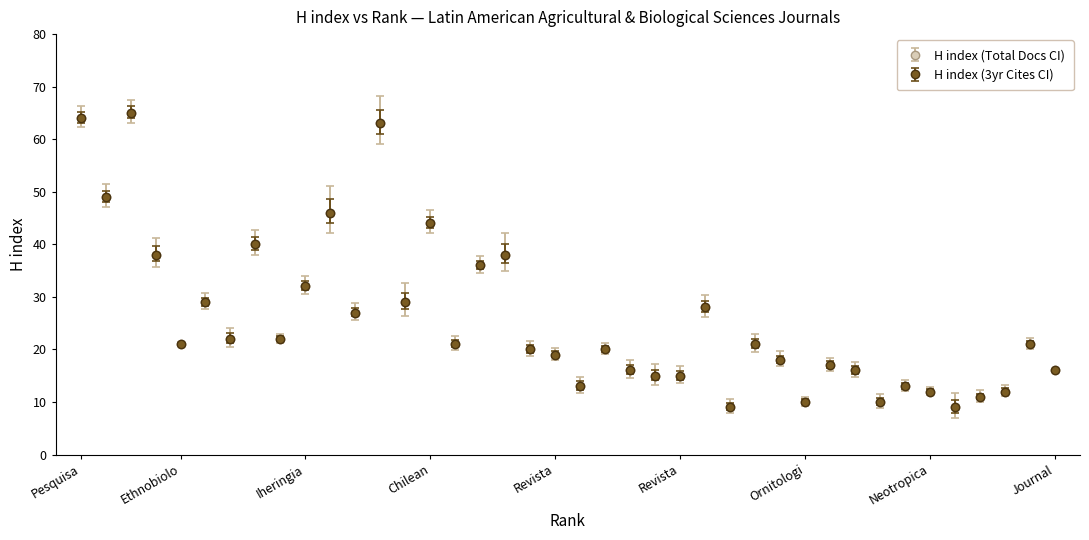

Does the chart have visible grid lines?

No